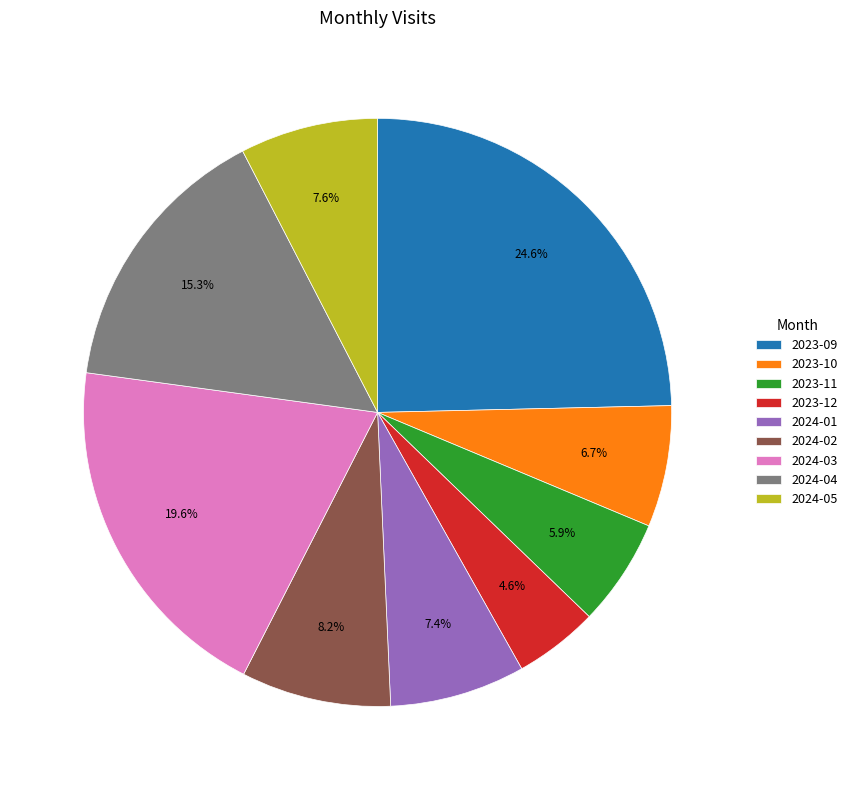

Which category has the smallest portion of the pie?

2023-12